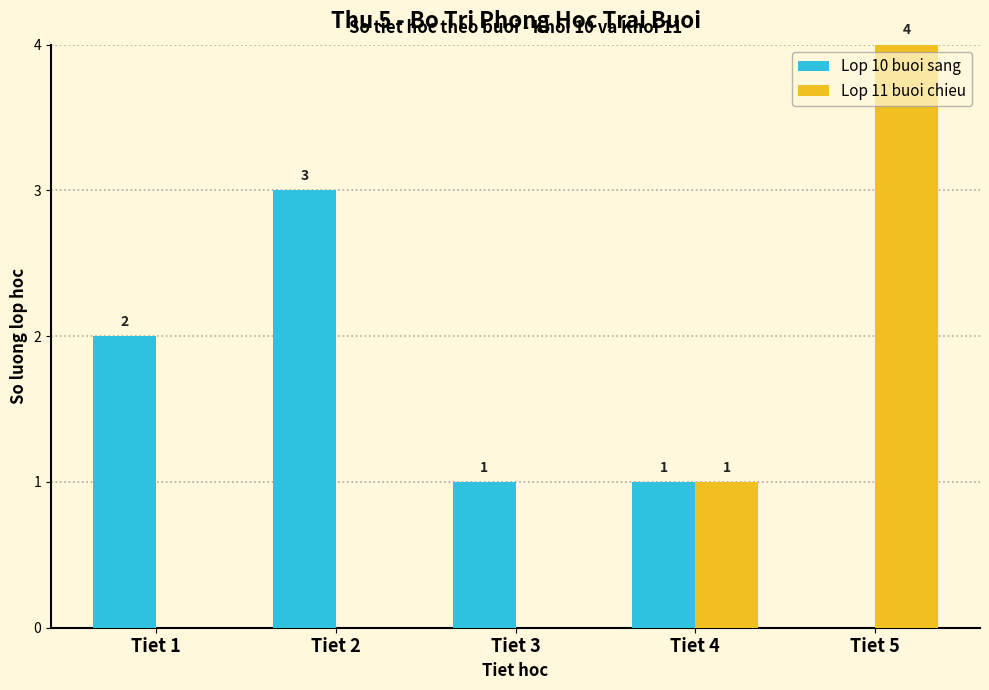

Reading left to right, transcribe all the data shown in this chart.

Lop 10 buoi sang: Tiet 1=2	Tiet 2=3	Tiet 3=1	Tiet 4=1	Tiet 5=0
Lop 11 buoi chieu: Tiet 1=0	Tiet 2=0	Tiet 3=0	Tiet 4=1	Tiet 5=4